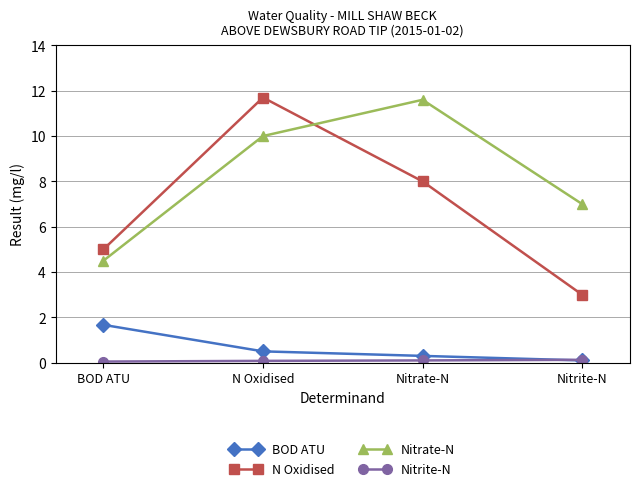

Which series has the widest spread of values?

N Oxidised